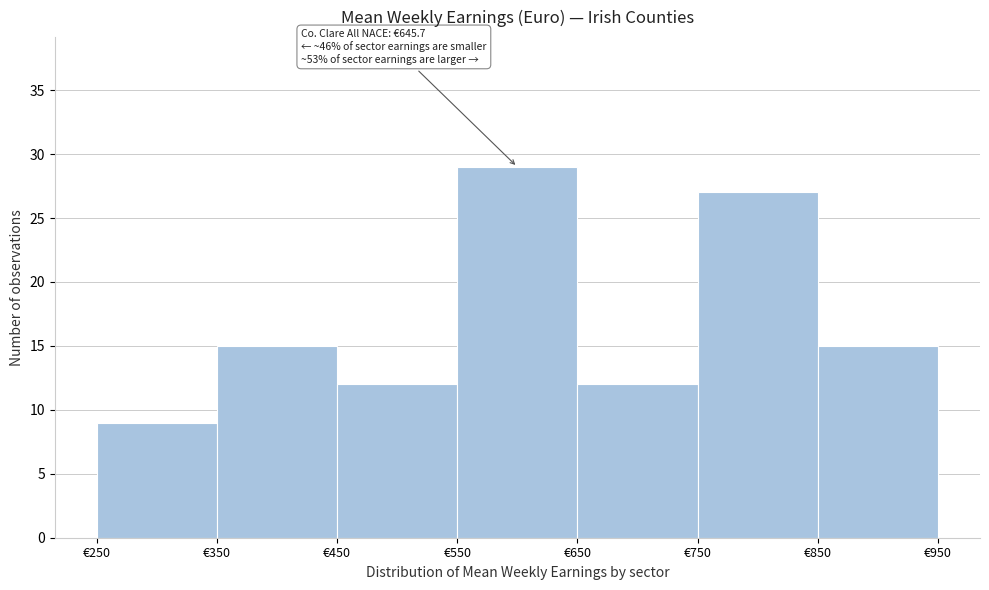

Which range on the x-axis has the tallest bar?

550 to 650